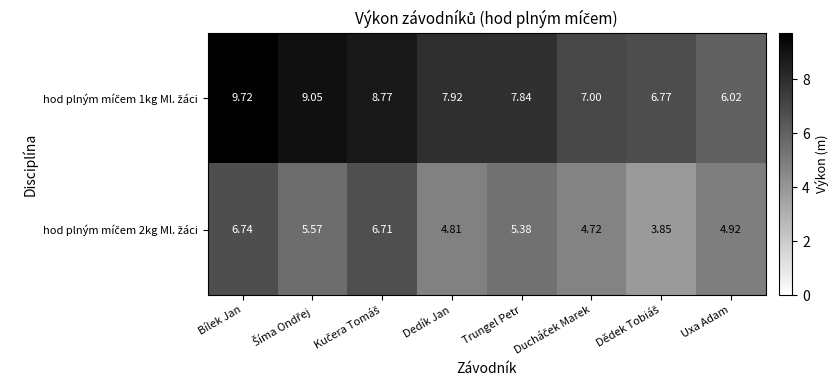

At which category is the sum across all series the highest?

Bílek Jan